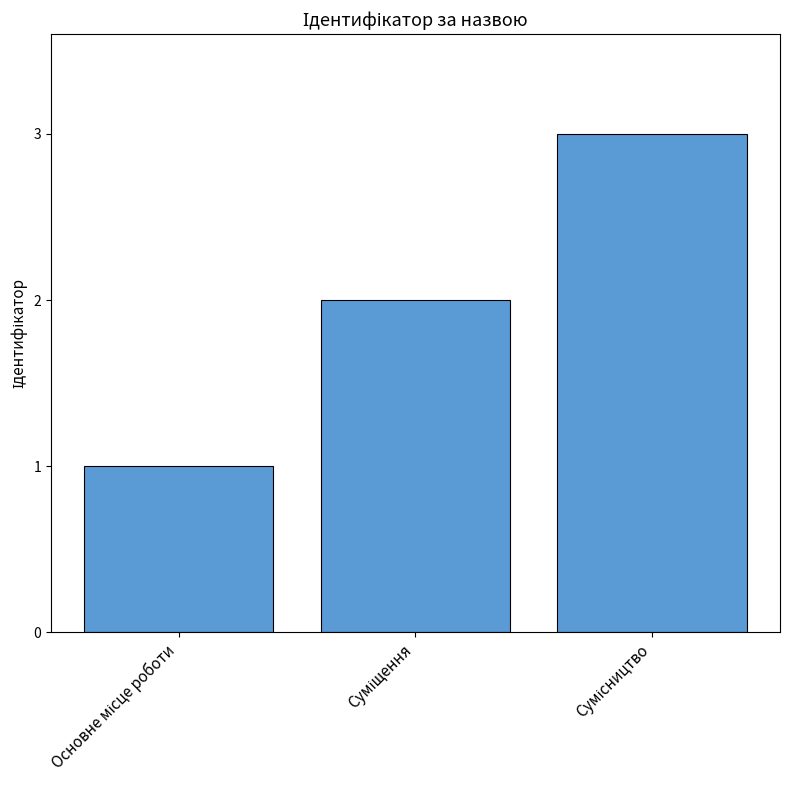

What is the maximum value shown in the chart?

3